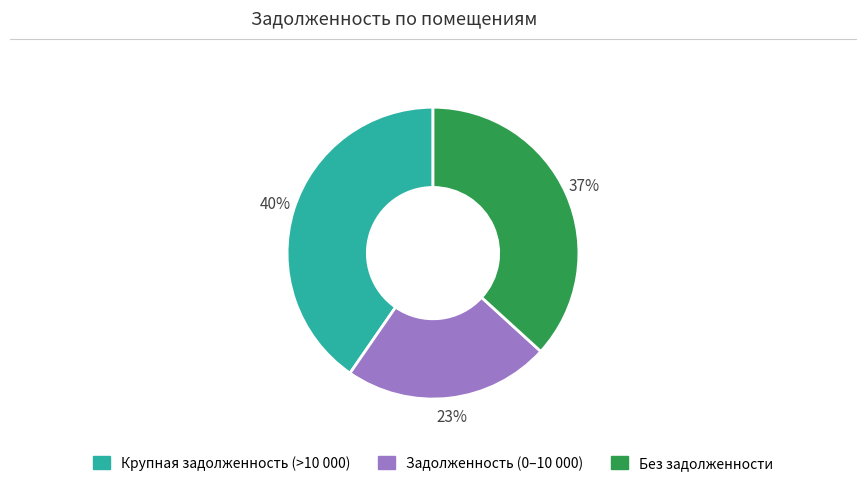

To the nearest percent, what is the average slice percentage?

33%